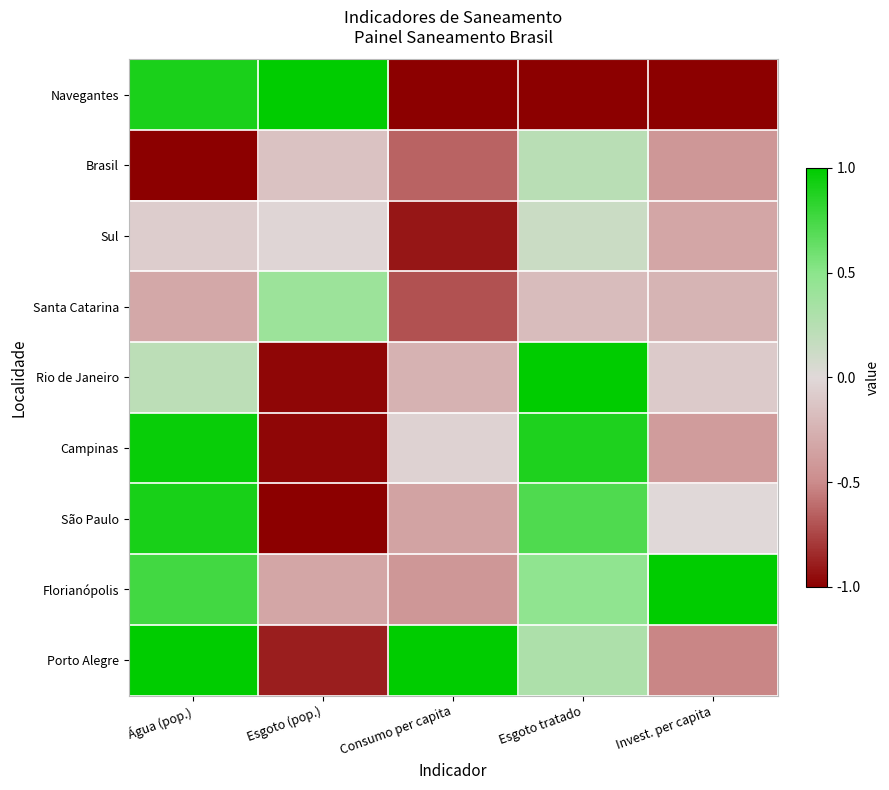

At which category is the sum across all series the highest?

Água (pop.)